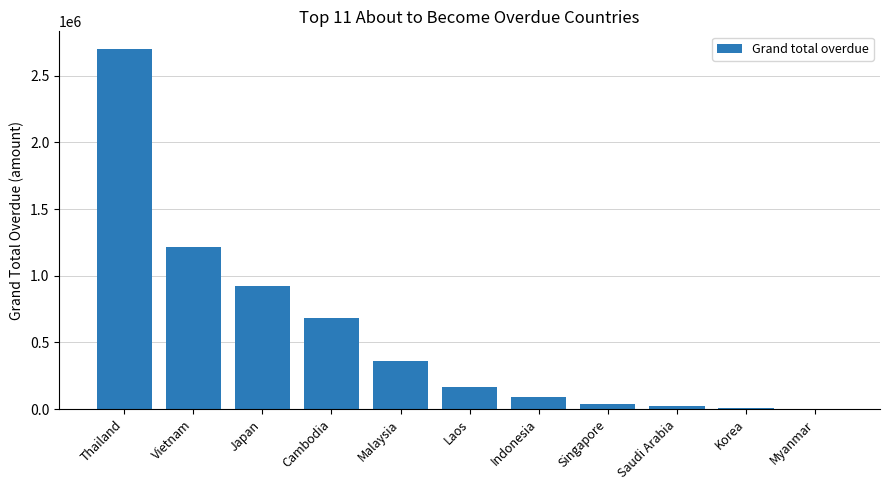

What is the change in value from Thailand to Laos?

-2530688.4